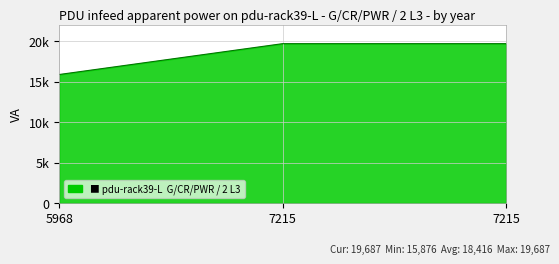

Is this an area chart (filled region under the line)?

Yes